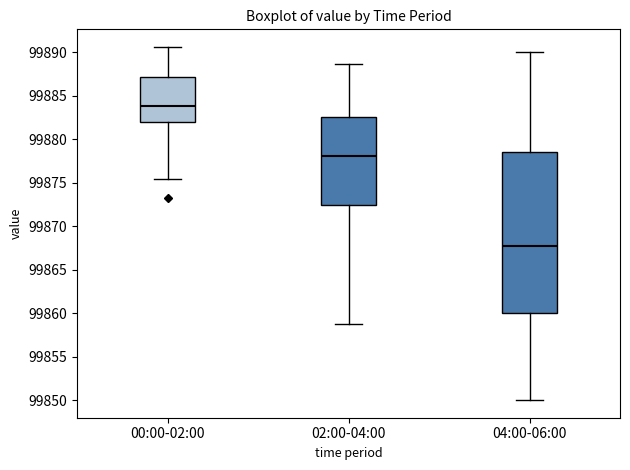

Where does the upper whisker of the box for 00:00-02:00 end on the y-axis? The values are not printed on the chart, so give them approximately, as read against the axis.

99890.5